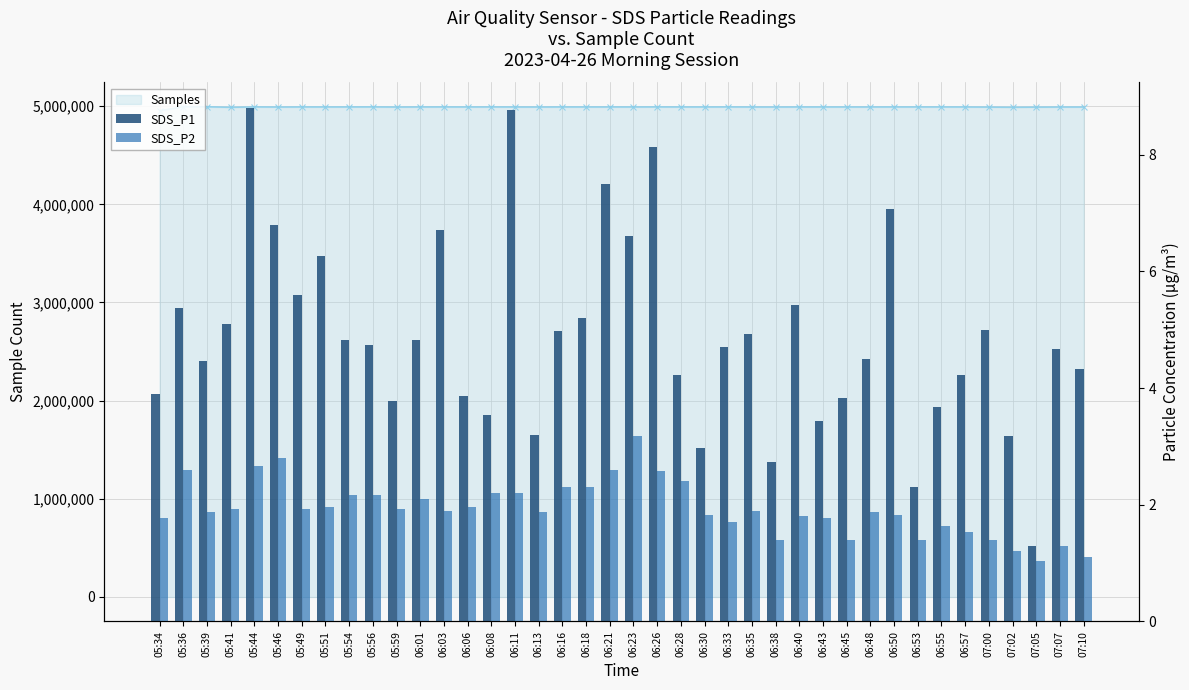

Which has a higher value, 06:06 or 05:39?

05:39